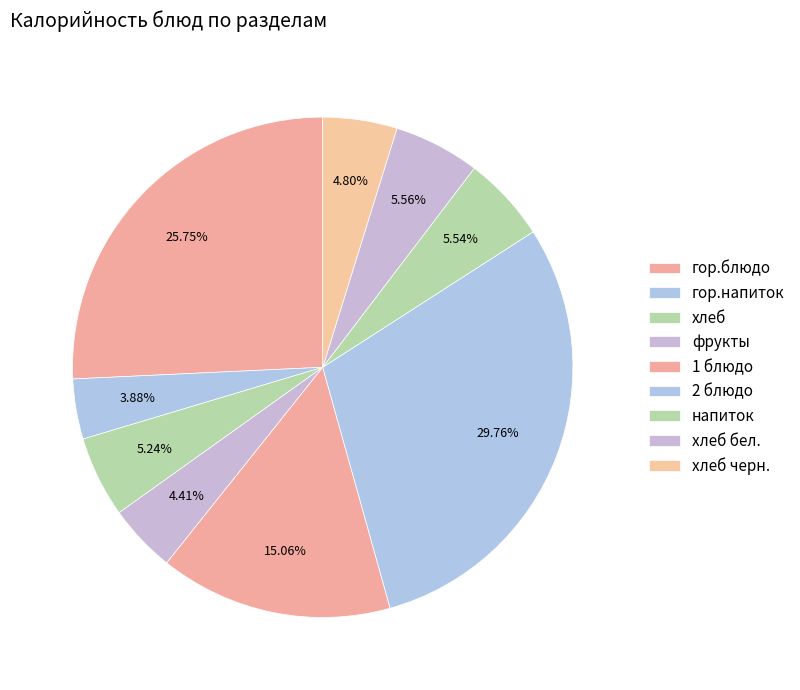

How many slices are in this pie chart?

9